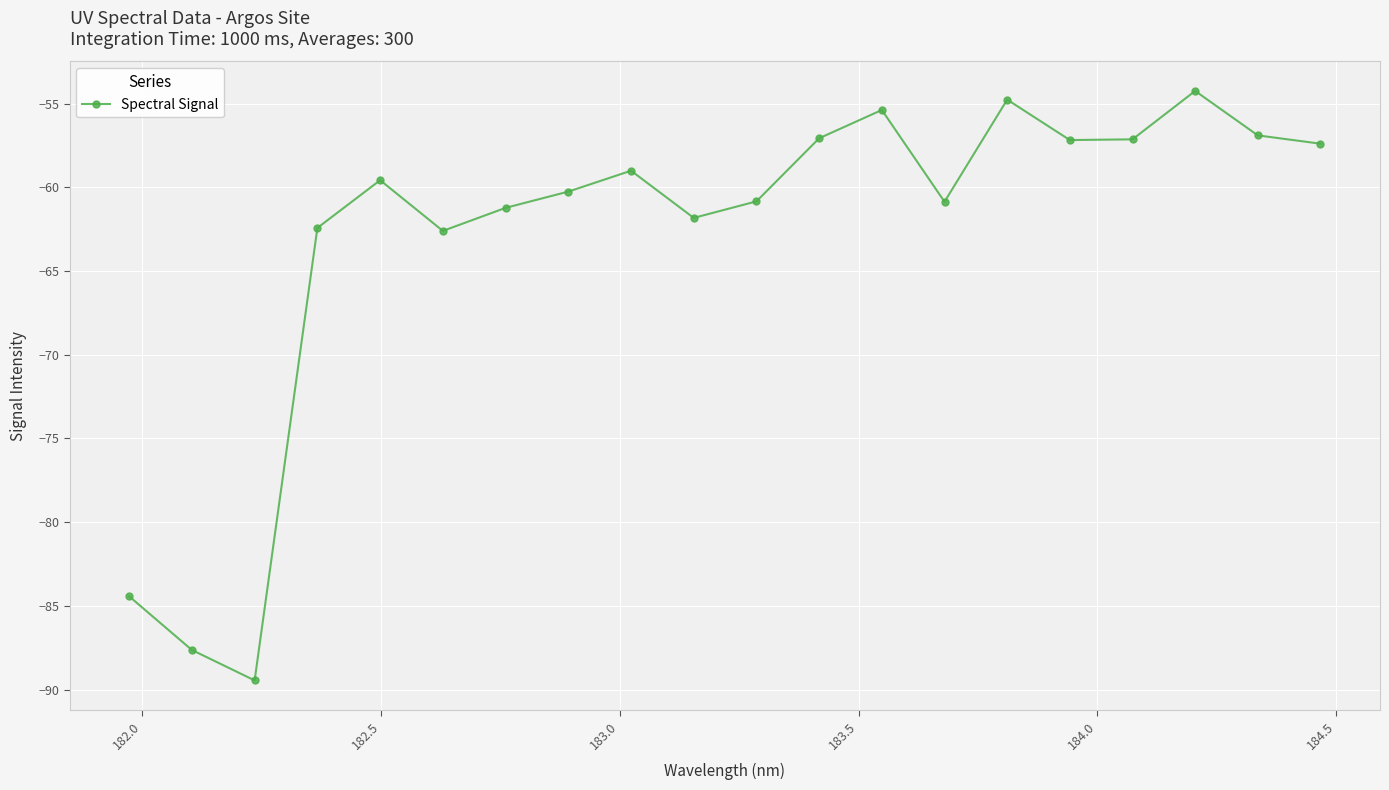

What is the value of the 6th point from the left?

-62.6